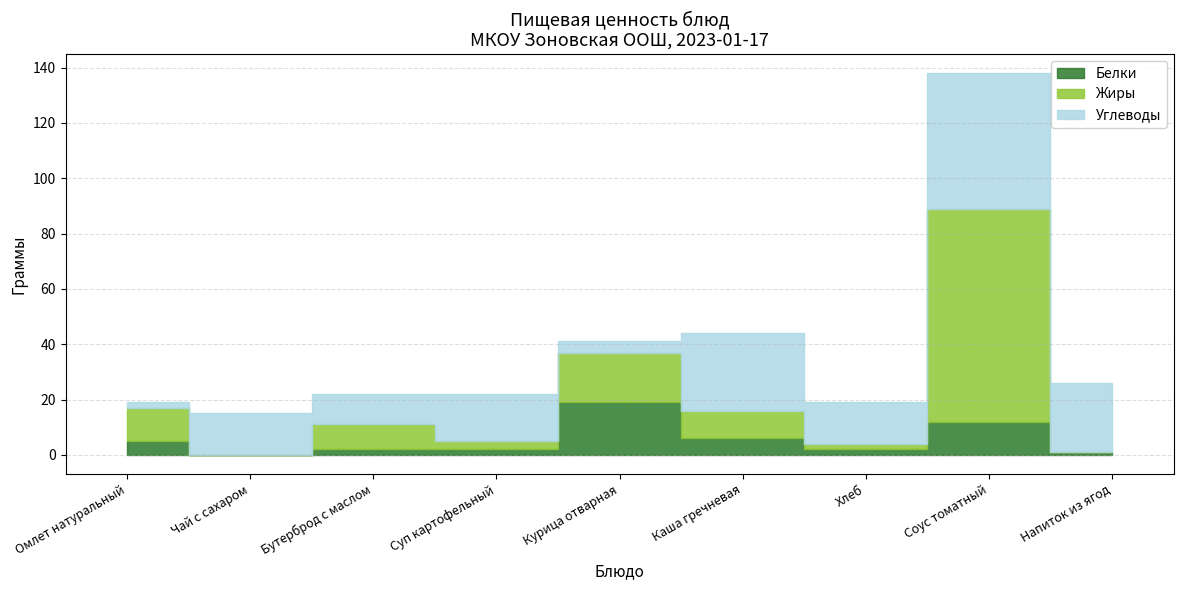

What is the difference between the second highest and second lowest values in the Углеводы series?

24